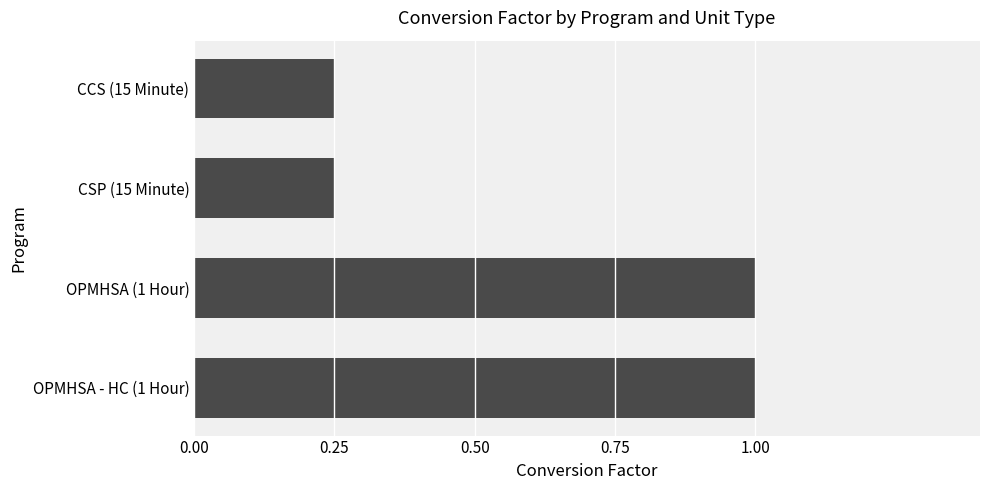

What is the label of the 4th bar from the bottom?

CCS (15 Minute)